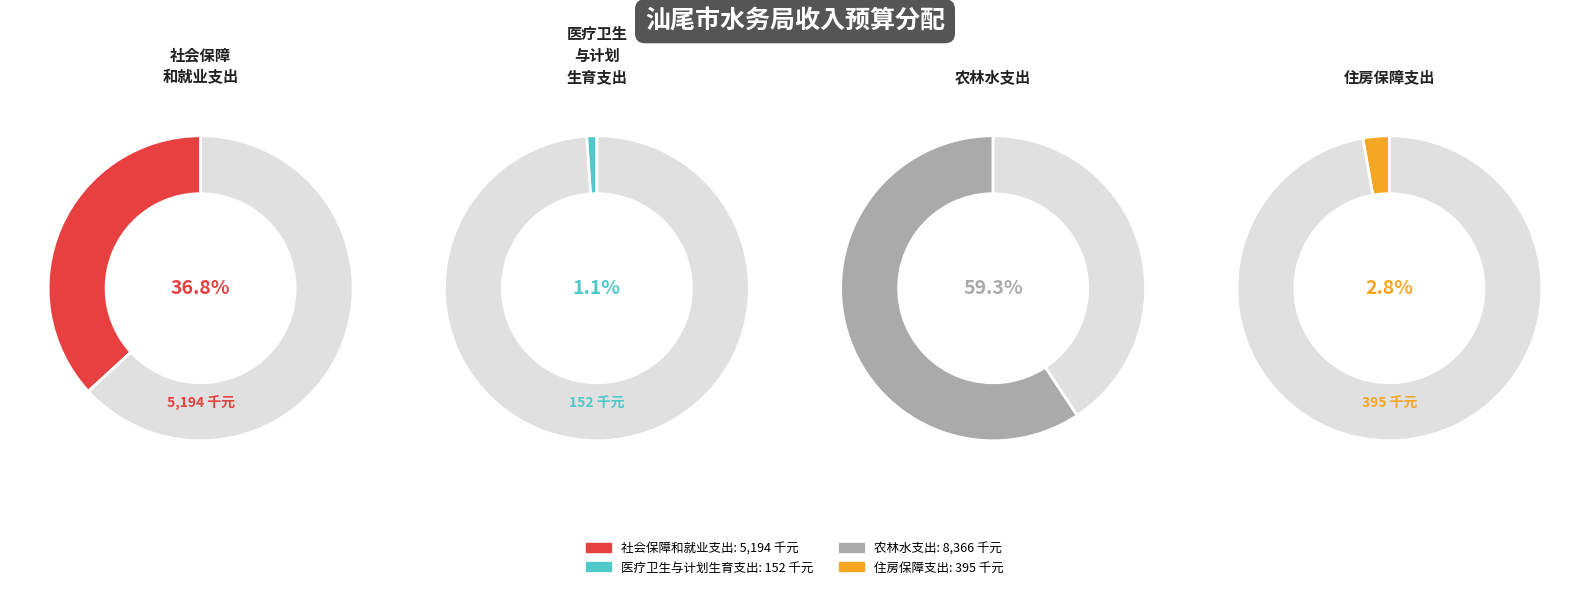

Do 社会保障和就业支出 and 住房保障支出 together represent more than half of the pie?

No